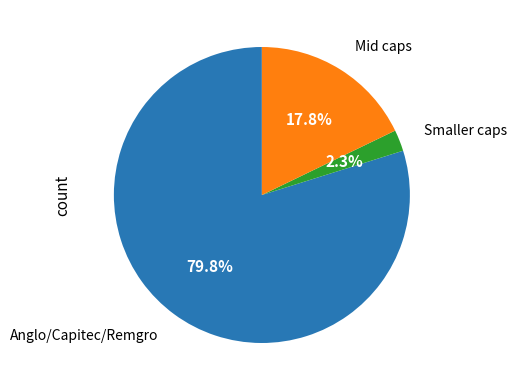

Which slice represents more than half of the pie?

Anglo/Capitec/Remgro